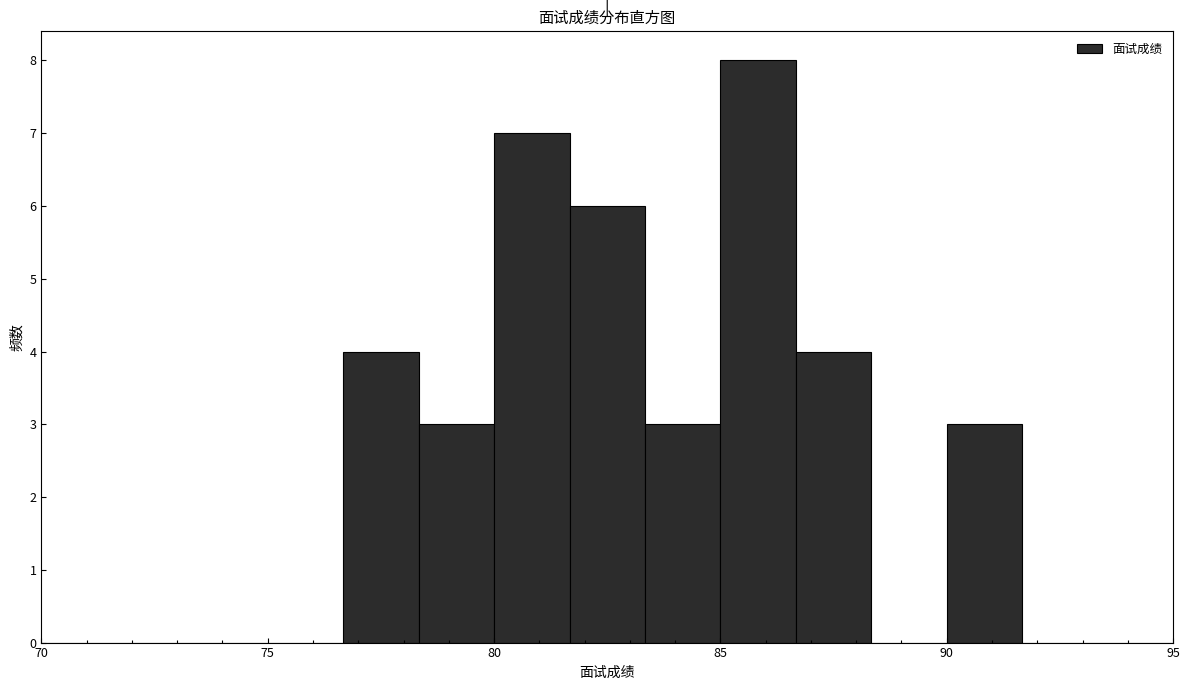

Around what value on the x-axis is the tallest bar? Give the approximate position of its centre, as read against the axis.

86.0